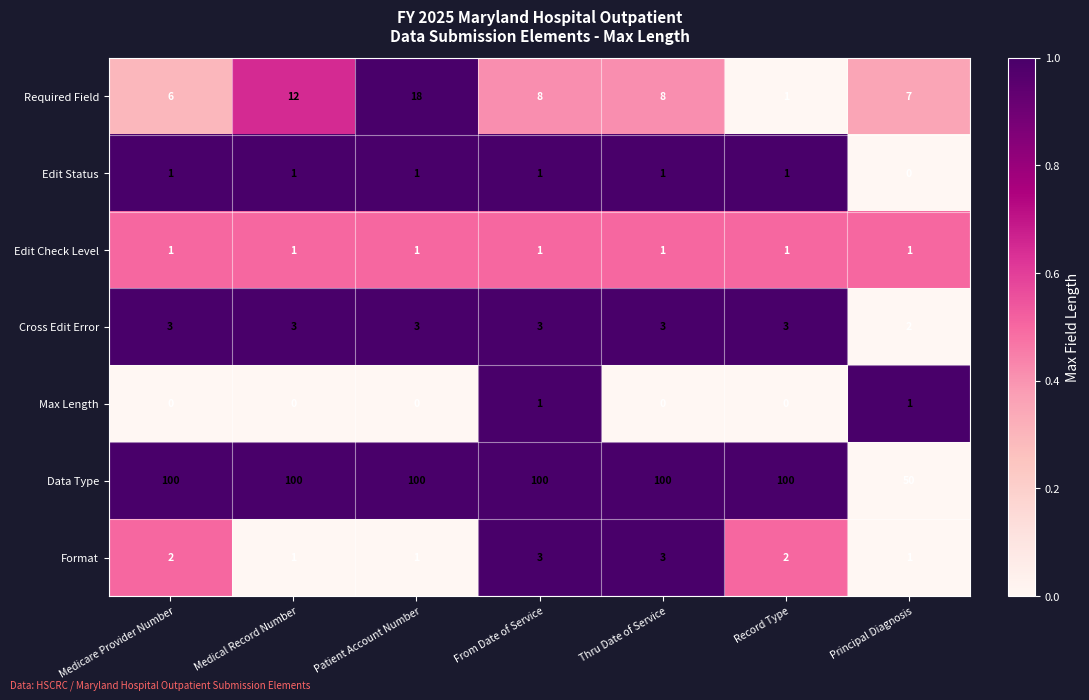

At which label is Cross Edit Error closest to 2?

Principal Diagnosis